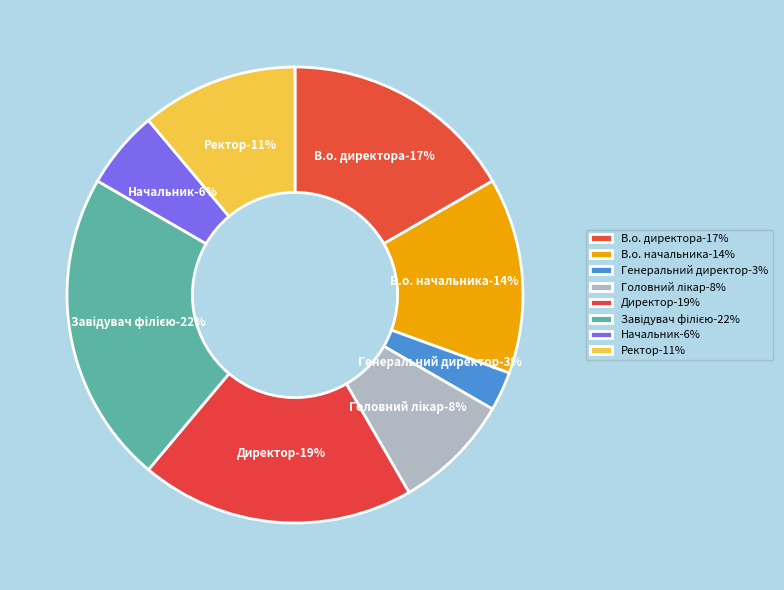

Combined, do В.о. директора and В.о. начальника account for over 50%?

No